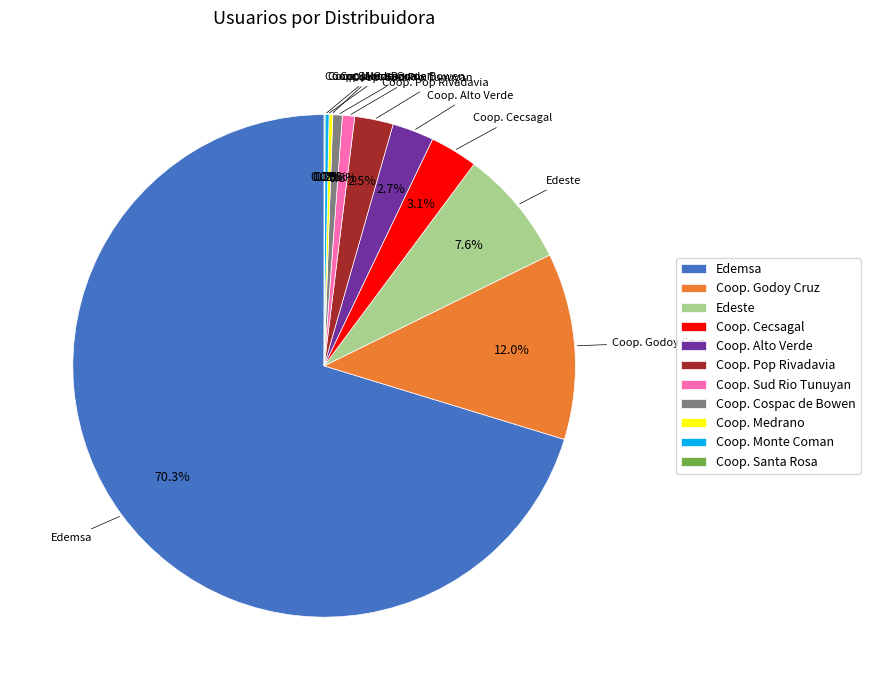

Which slice represents more than half of the pie?

Edemsa